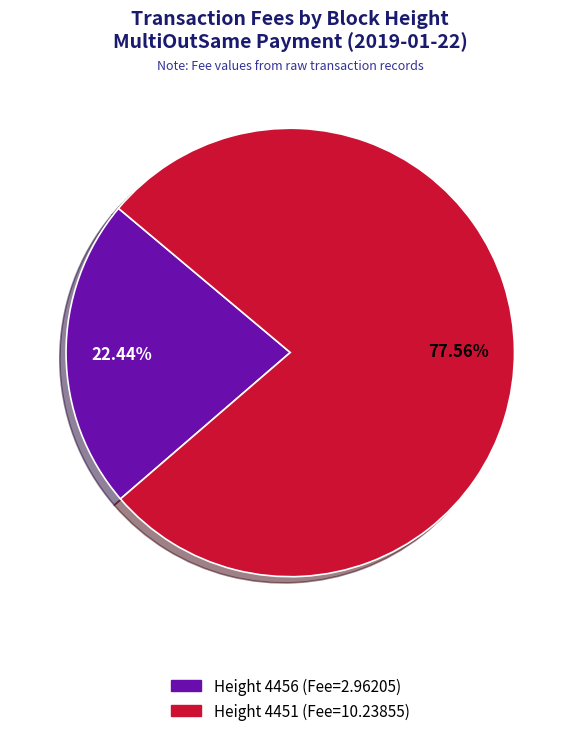

Does any single category account for the majority?

Yes